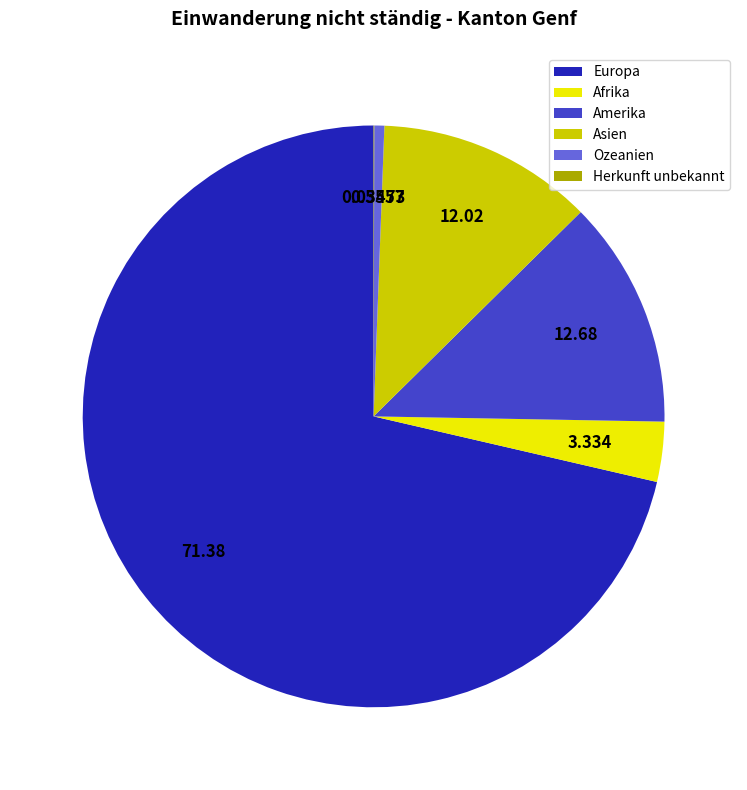

Approximately how many times larger is the value at Asien compared to Europa?

0.2